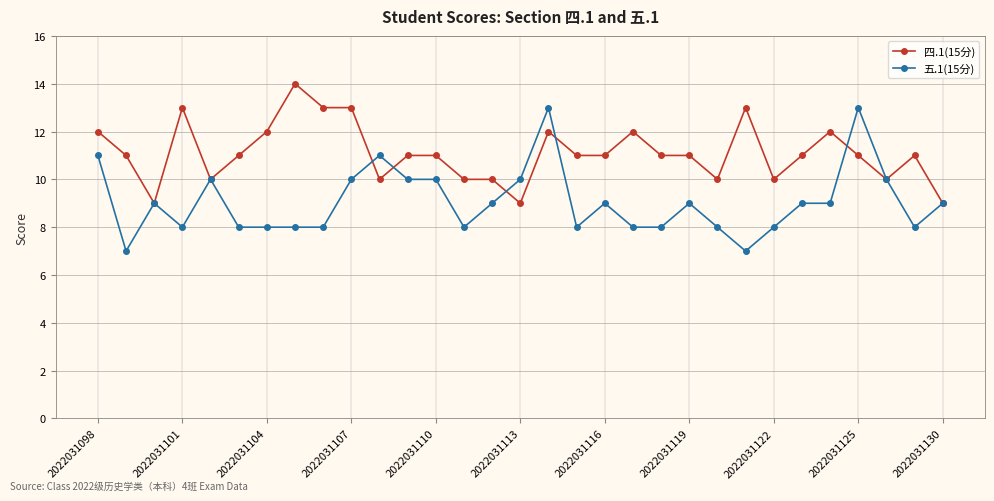

What is the lowest value of the 四.1(15分) series?

9